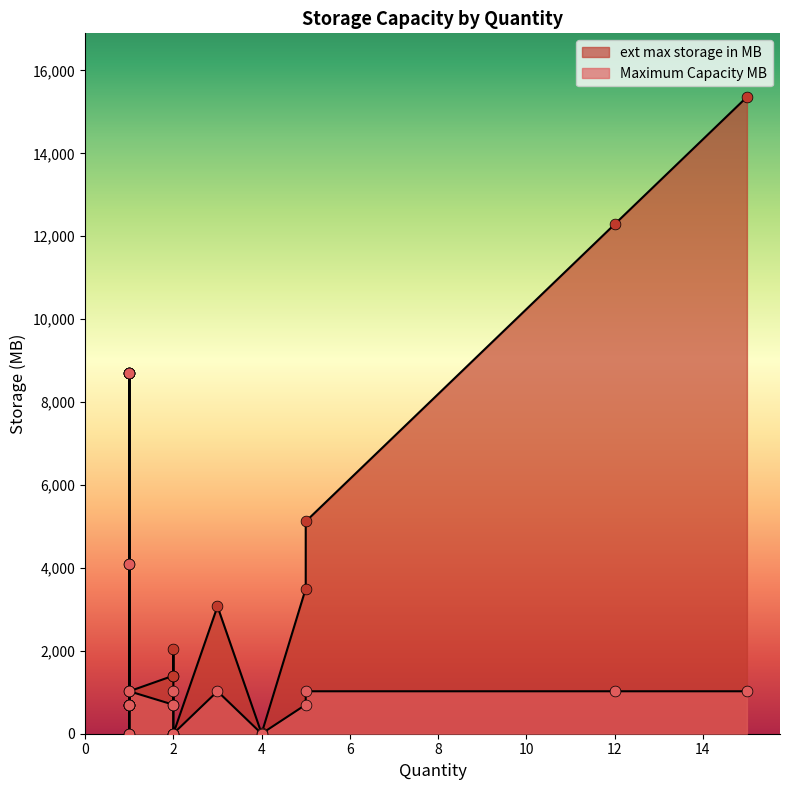

What are all the series names shown in the legend?

ext max storage in MB, Maximum Capacity MB